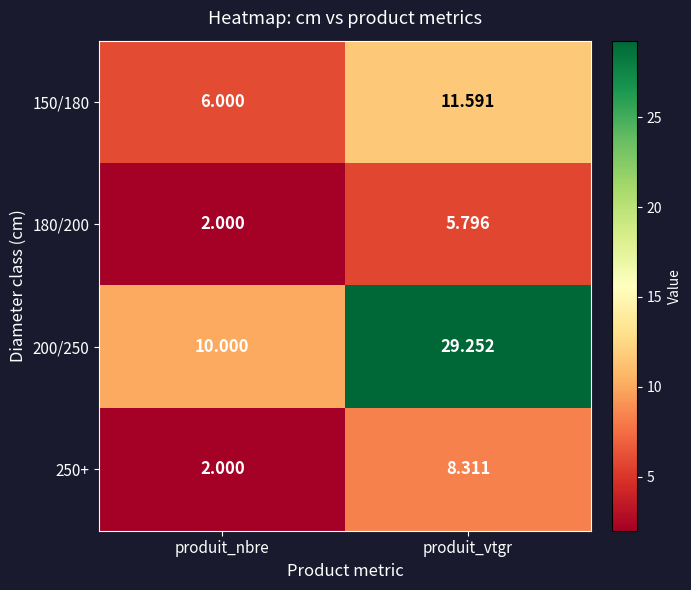

Which series has the largest total across all categories?

200/250